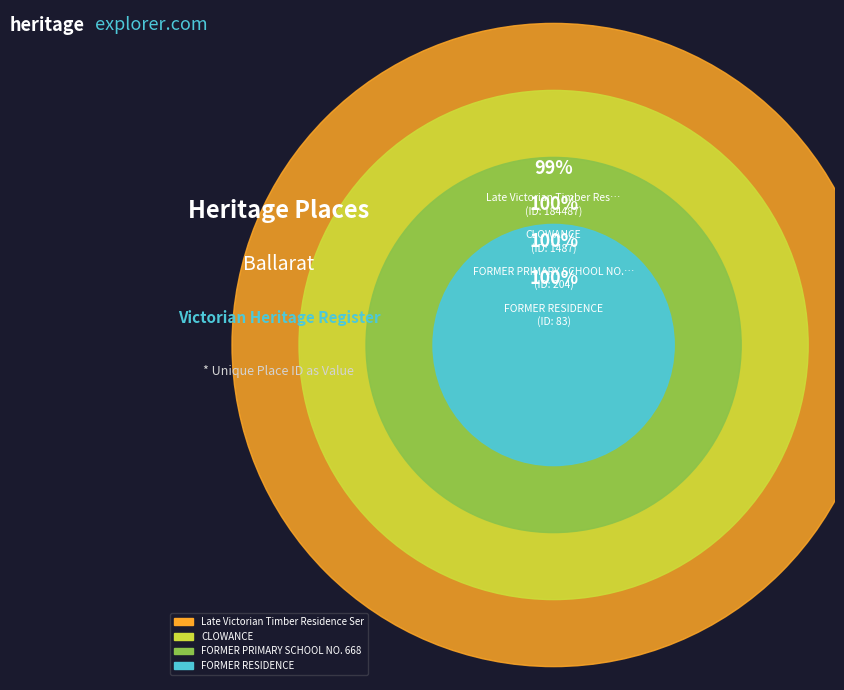

True or false: FORMER PRIMARY SCHOOL NO. 668 accounts for 11% of the total.

False